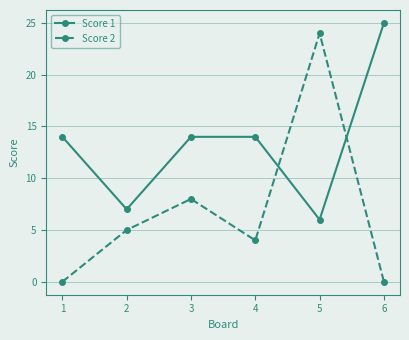

True or false: Score 1 and Score 2 cross at least once.

True